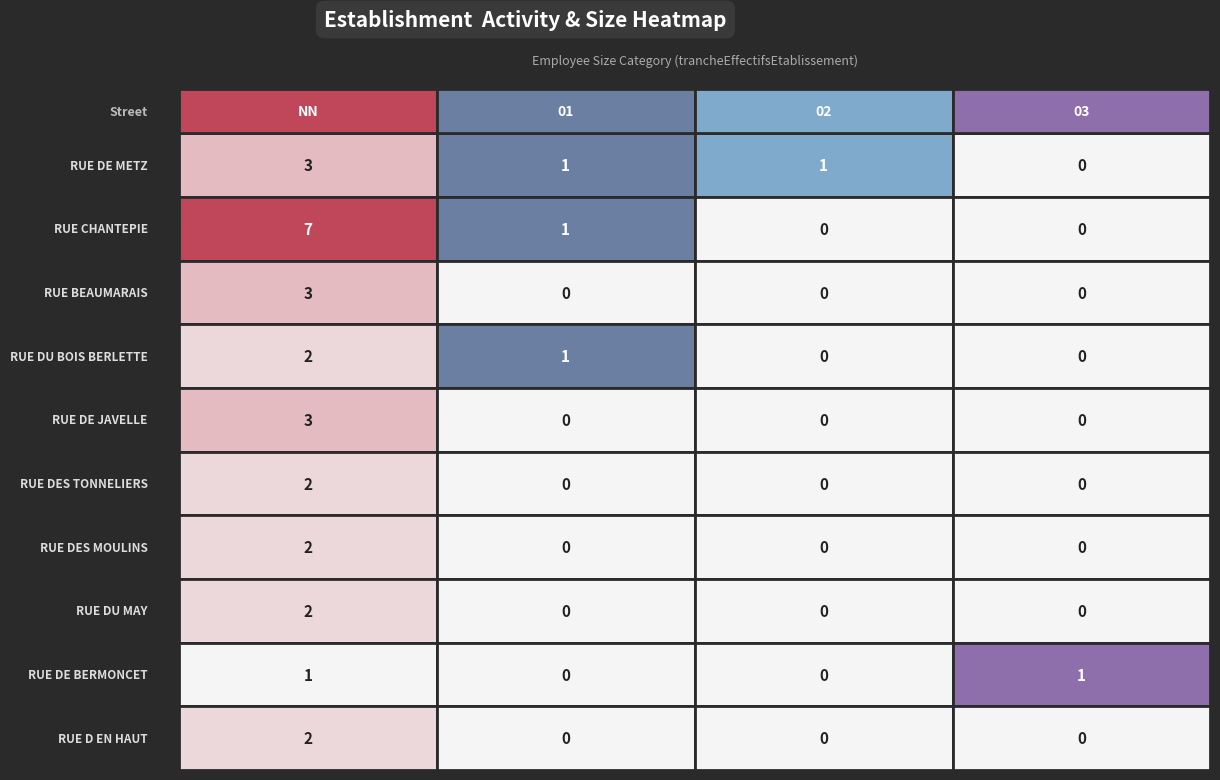

Rank the series at 1 from lowest to highest value.

RUE BEAUMARAIS, RUE DE JAVELLE, RUE DES TONNELIERS, RUE DES MOULINS, RUE DU MAY, RUE DE BERMONCET, RUE D EN HAUT, RUE DE METZ, RUE CHANTEPIE, RUE DU BOIS BERLETTE